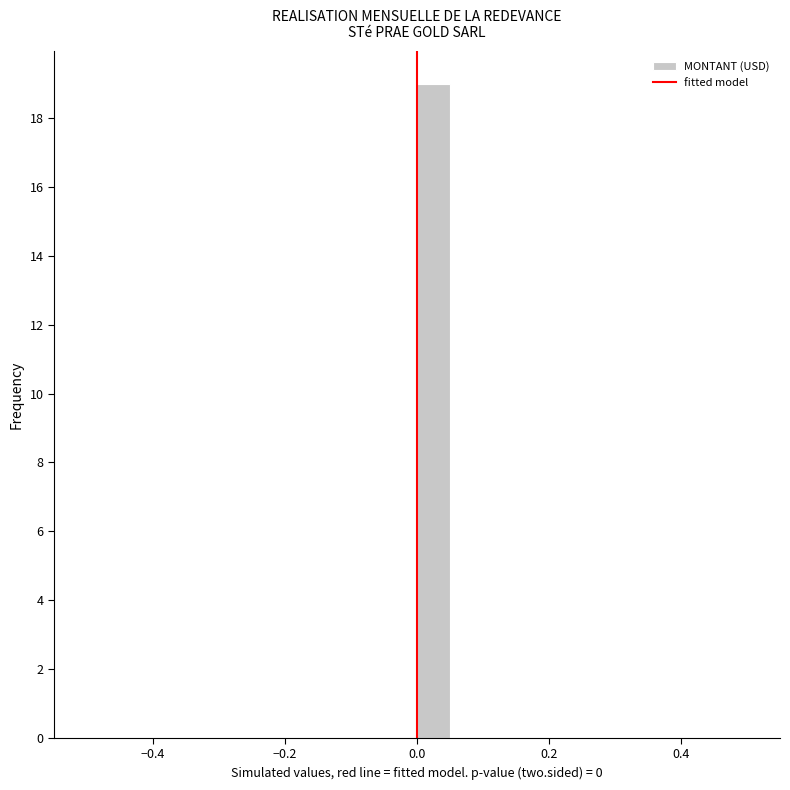

Read against the x-axis, roughly where is the centre of the tallest bar?

0.02